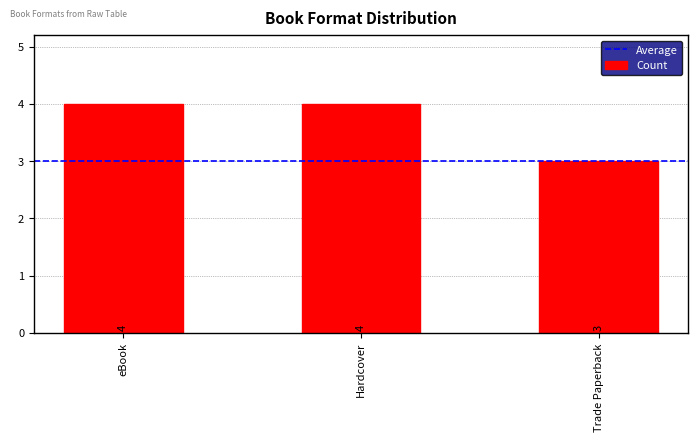

What is the greatest value displayed?

4